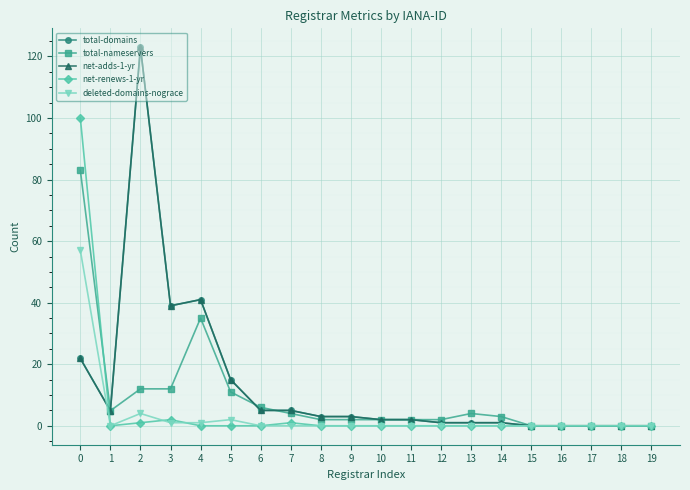

Rank the categories by total-nameservers value from lowest to highest.

15, 16, 17, 18, 19, 8, 9, 10, 11, 12, 14, 7, 13, 1, 6, 5, 2, 3, 4, 0